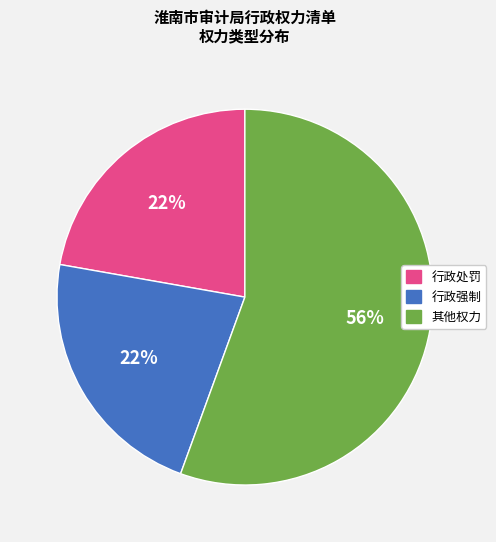

Count the number of slices in the pie.

3